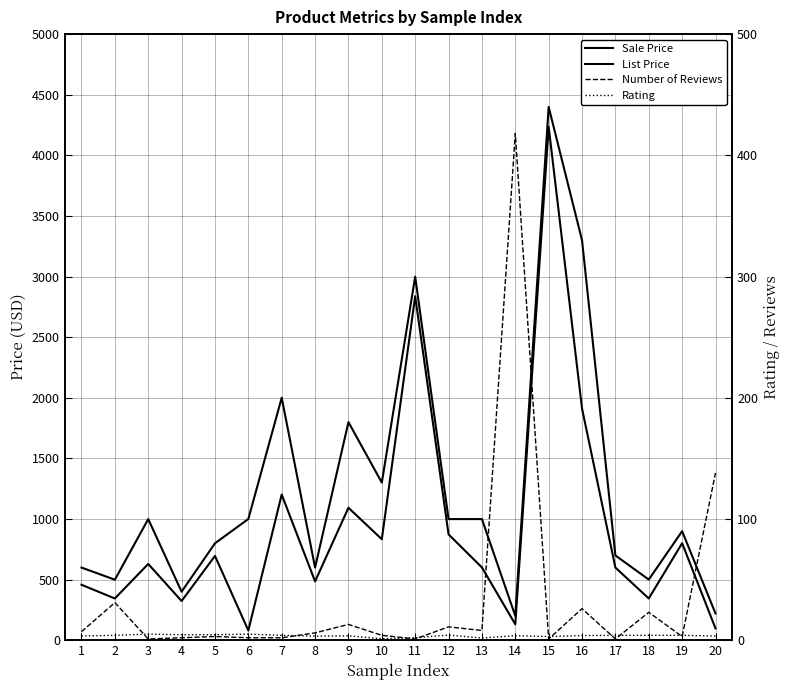

Reading left to right, extract all data points from this chart.

Sale Price: 1=457.3	2=343.8	3=629.1	4=323.0	5=695.0	6=79.9	7=1201.4	8=484.7	9=1092.7	10=832.7	11=2837.8	12=872.9	13=600.0	14=131.1	15=4235.7	16=1910.9	17=599.0	18=344.0	19=800.0	20=97.0
List Price: 1=599.0	2=499.0	3=999.0	4=400.0	5=799.0	6=1000.0	7=2000.0	8=599.0	9=1799.0	10=1300.0	11=2999.0	12=999.0	13=999.0	14=200.0	15=4399.0	16=3299.0	17=699.0	18=500.0	19=899.0	20=220.0
Number of Reviews: 1=7.0	2=31.0	3=1.0	4=2.0	5=3.0	6=2.0	7=2.0	8=6.0	9=13.0	10=4.0	11=1.0	12=11.0	13=8.0	14=418.0	15=1.0	16=26.0	17=1.0	18=23.0	19=3.0	20=138.0
Rating: 1=3.5	2=4.0	3=5.0	4=4.5	5=4.5	6=5.0	7=4.0	8=3.3	9=3.6	10=1.2	11=2.0	12=4.2	13=1.8	14=3.7	15=3.0	16=3.8	17=4.0	18=4.0	19=4.0	20=3.4